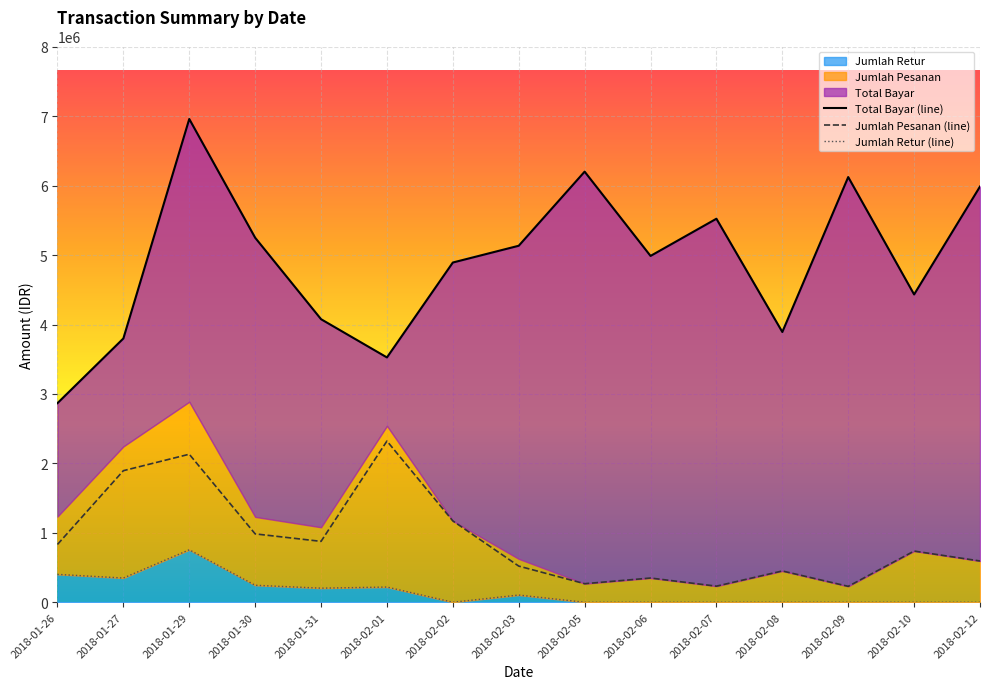

Which has a higher value, 2018-02-08 or 2018-01-30?

2018-01-30